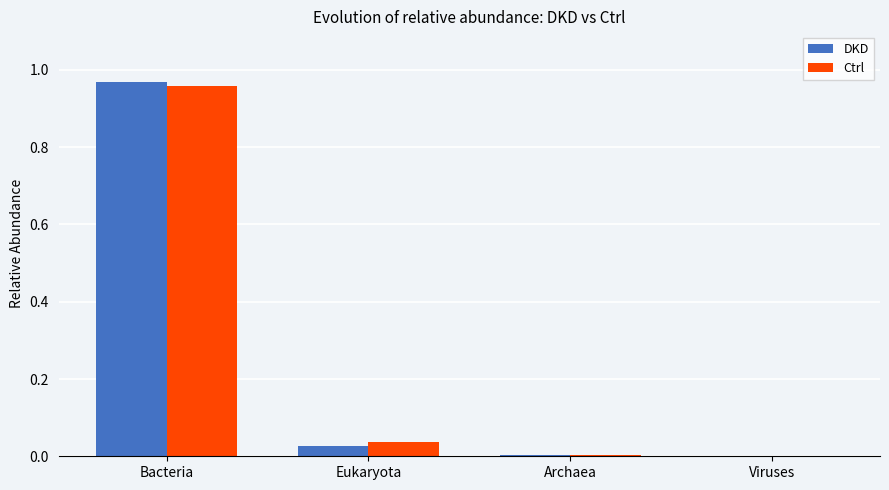

At which label does DKD reach its peak?

Bacteria